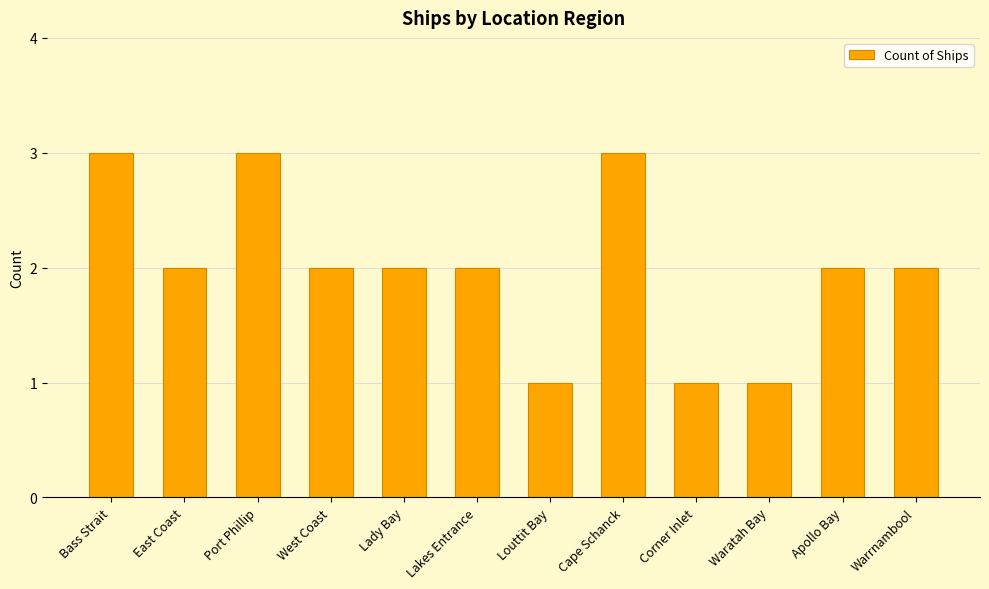

What is the value of the 1st bar from the left?

3